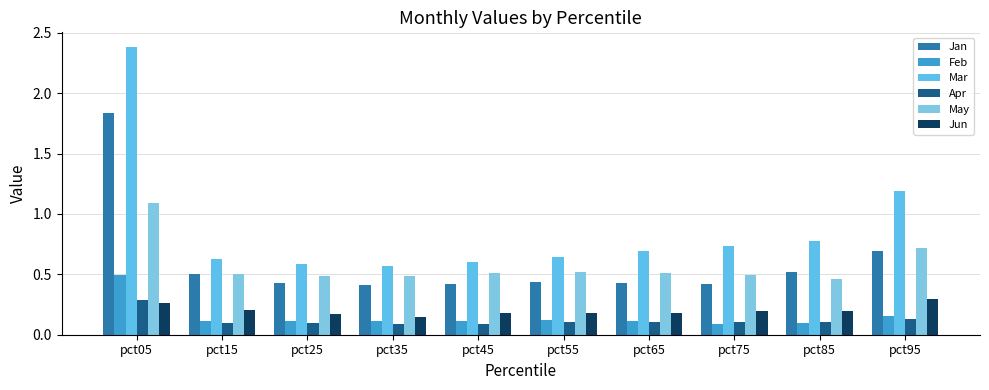

Which series has the widest spread of values?

Mar